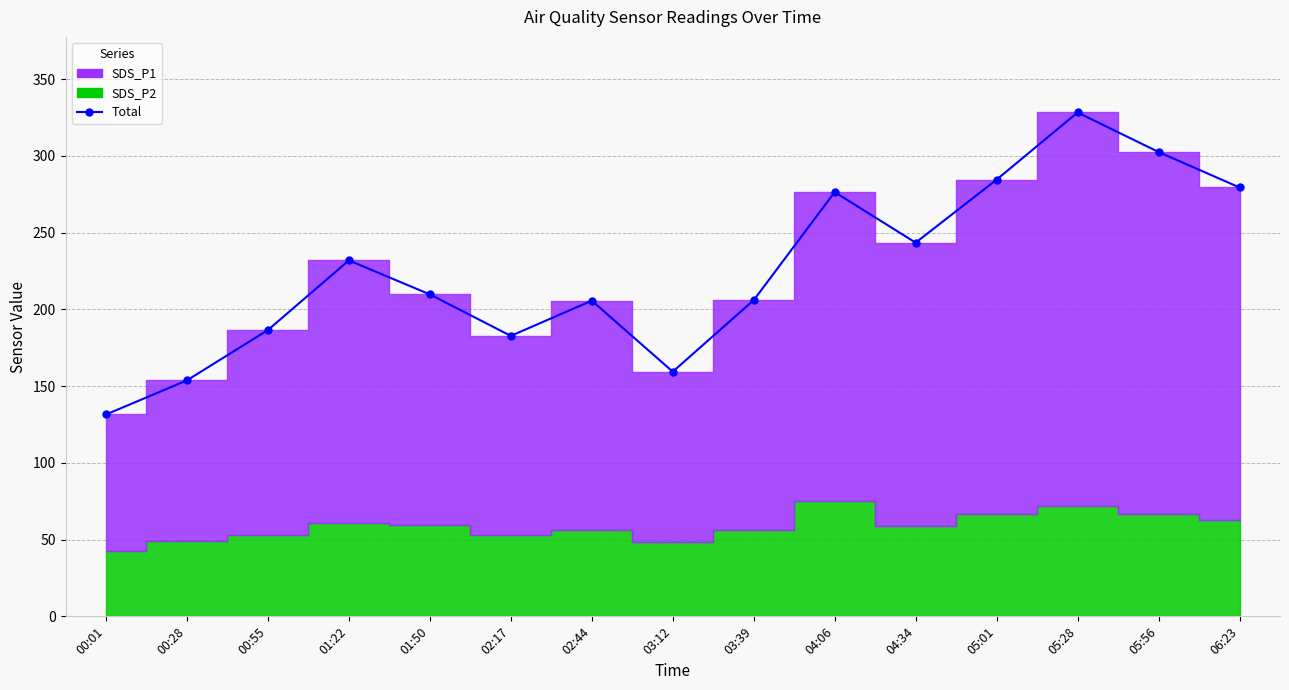

How many points are lower than both their immediate neighbors (excluding endpoints)?

3